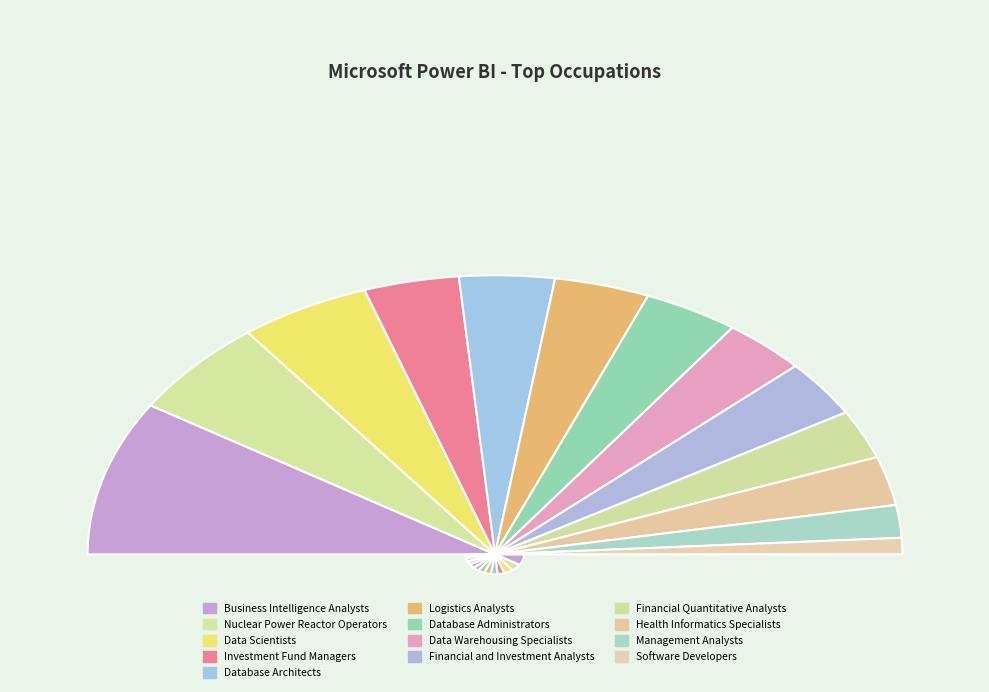

Approximately how many times larger is the value at Management Analysts compared to Data Scientists?

0.4